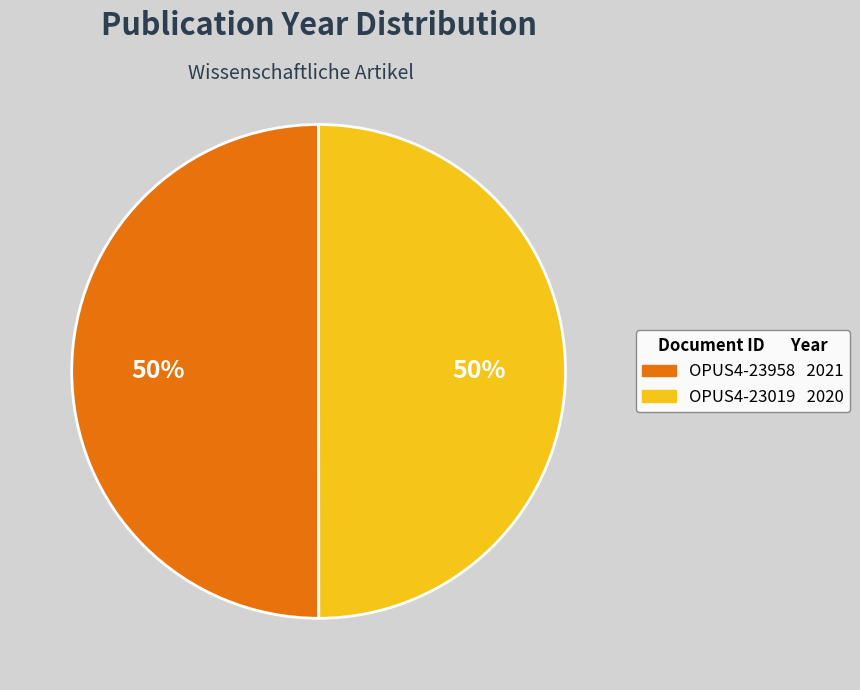

To the nearest percent, what is the combined percentage of OPUS4-23019 and OPUS4-23958?

100%